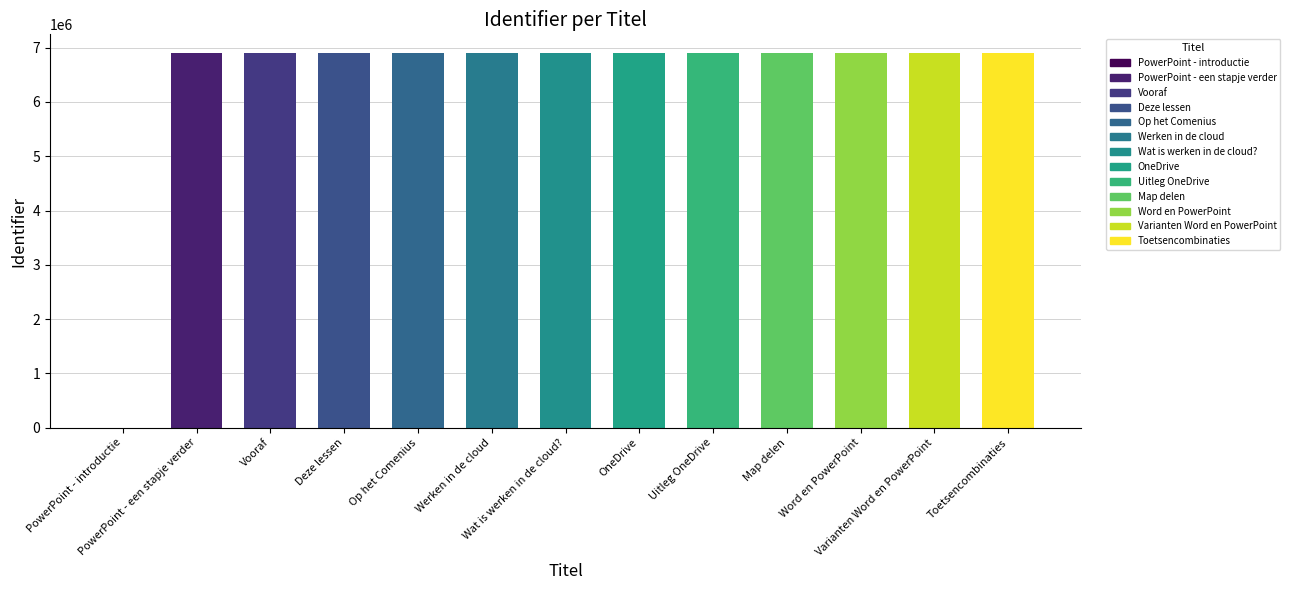

Which has a higher value, Vooraf or Op het Comenius?

Op het Comenius